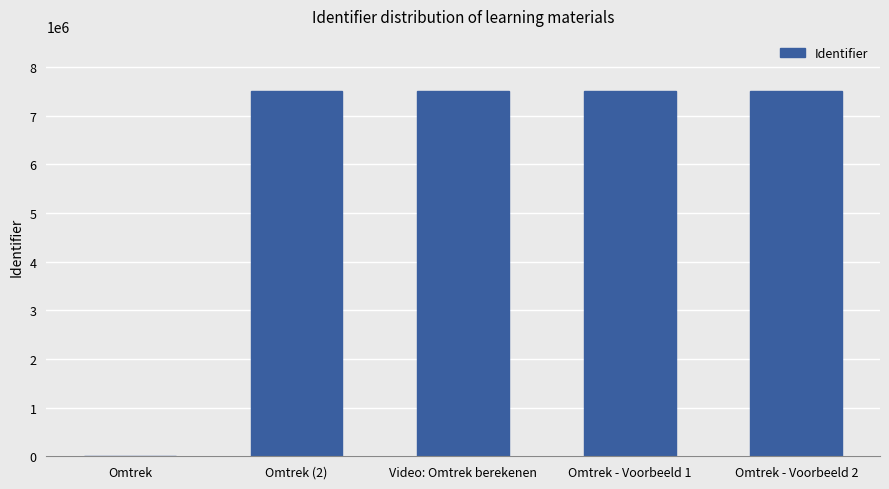

How many distinct data groups are displayed?

1